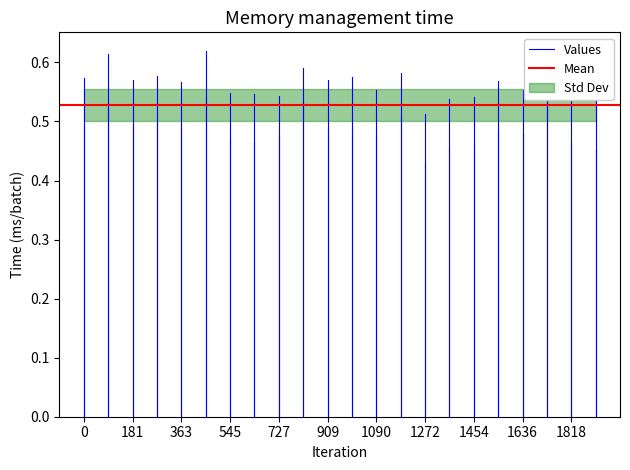

Which series has the widest spread of values?

Values